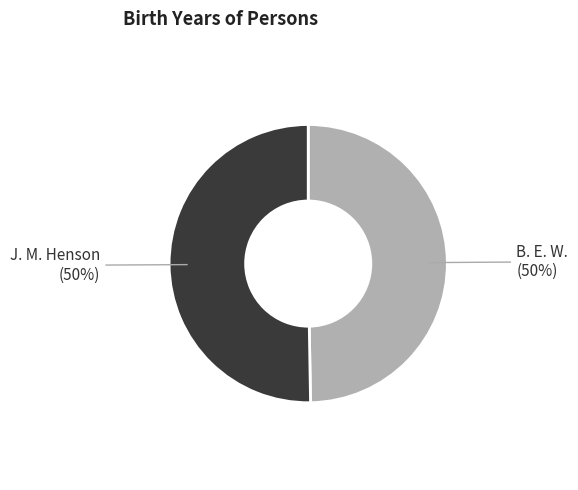

Is the sum of J. M. Henson and B. E. W. greater than half?

Yes